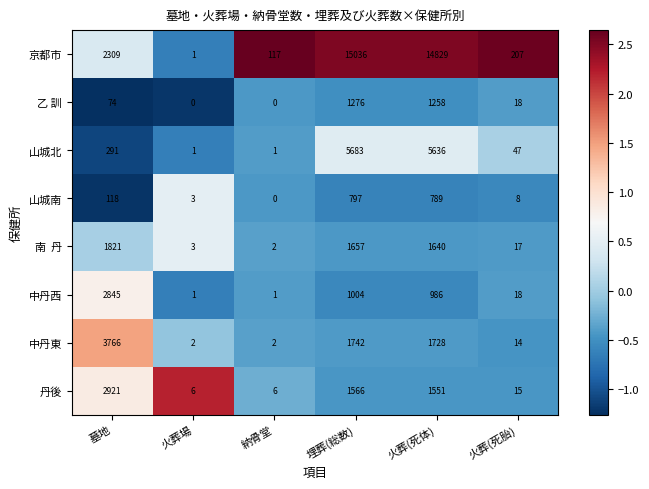

Read the 乙 訓 value at 火葬(死体).

1258